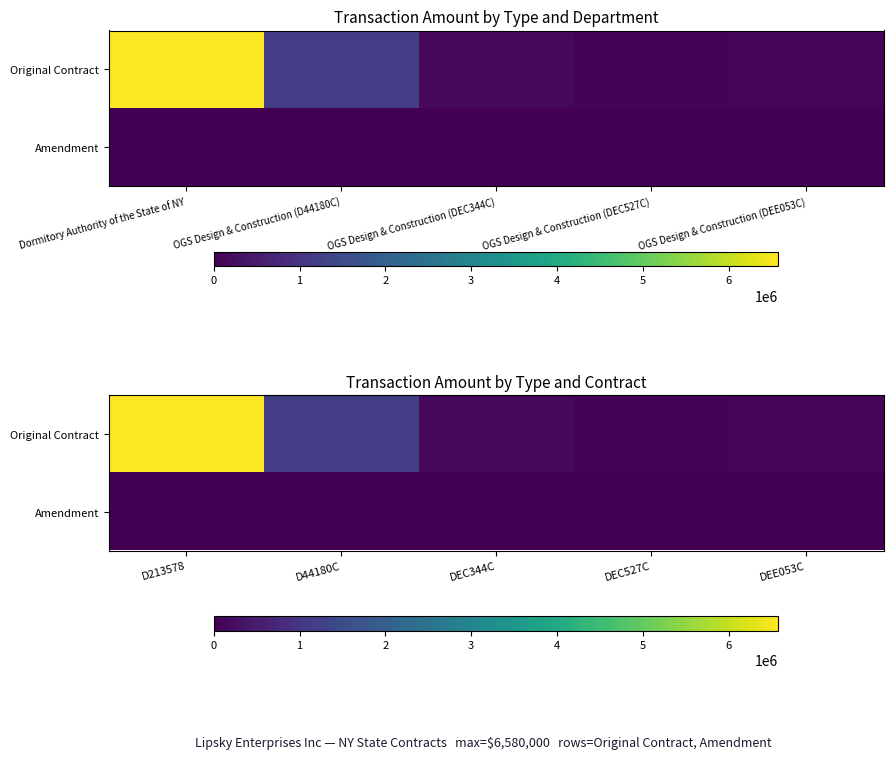

The value of Amendment at DEC527C is 0. True or false?

True